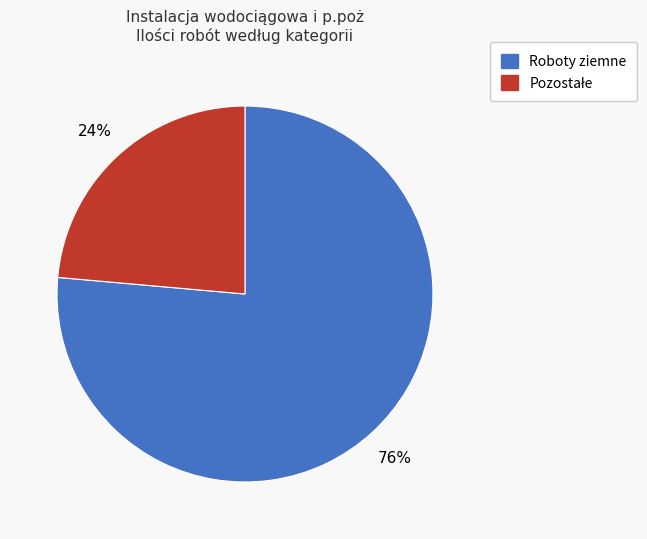

Does any single category account for the majority?

Yes